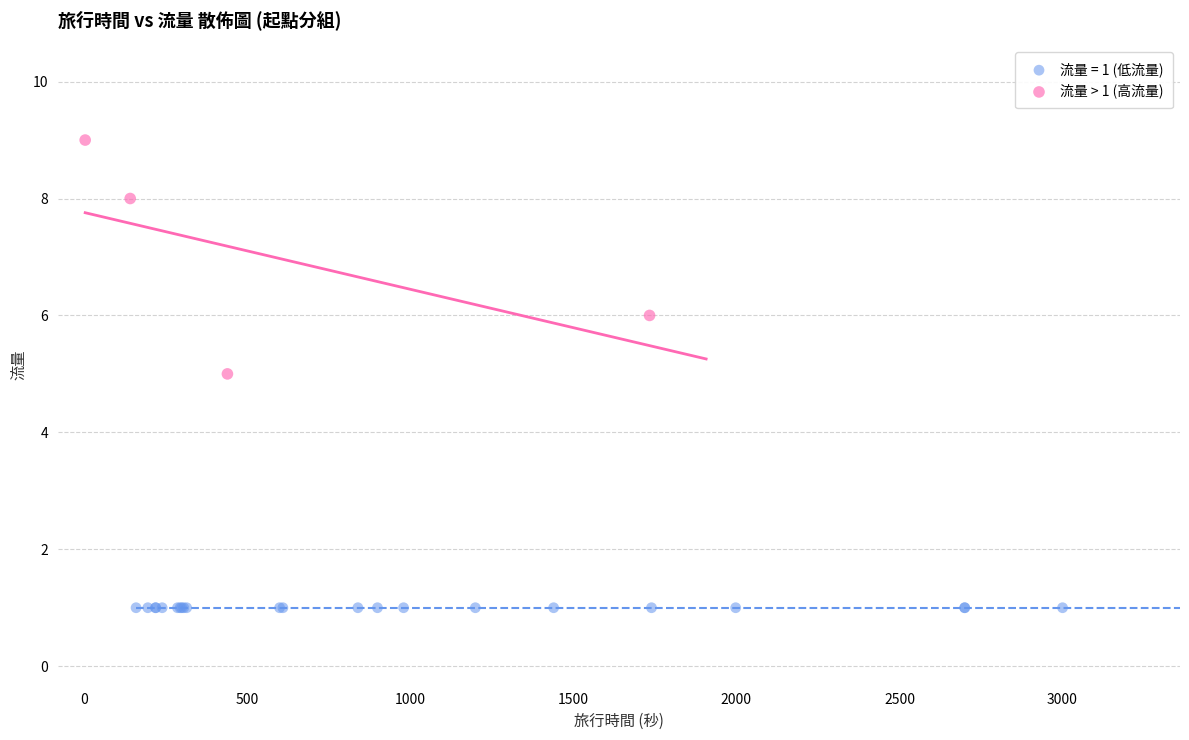

Which series reaches the maximum Y coordinate?

流量 > 1 (高流量)